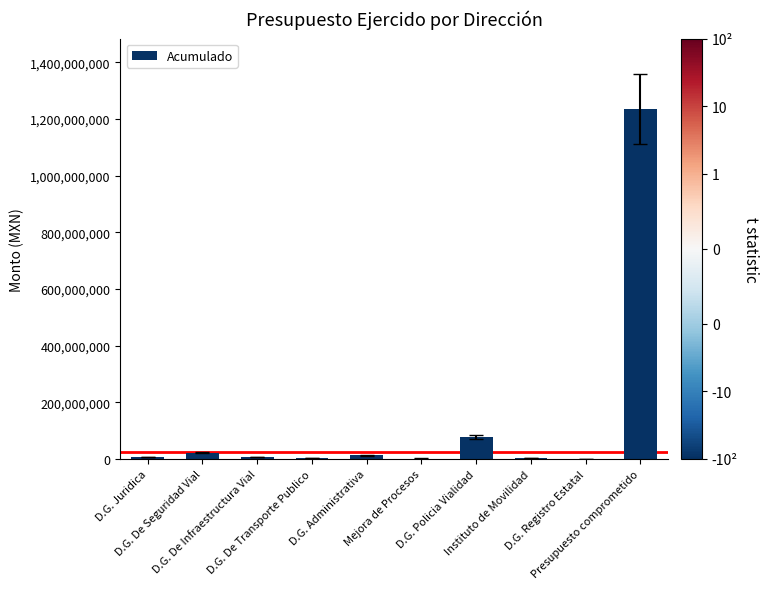

What is the greatest value displayed?

1236978369.9